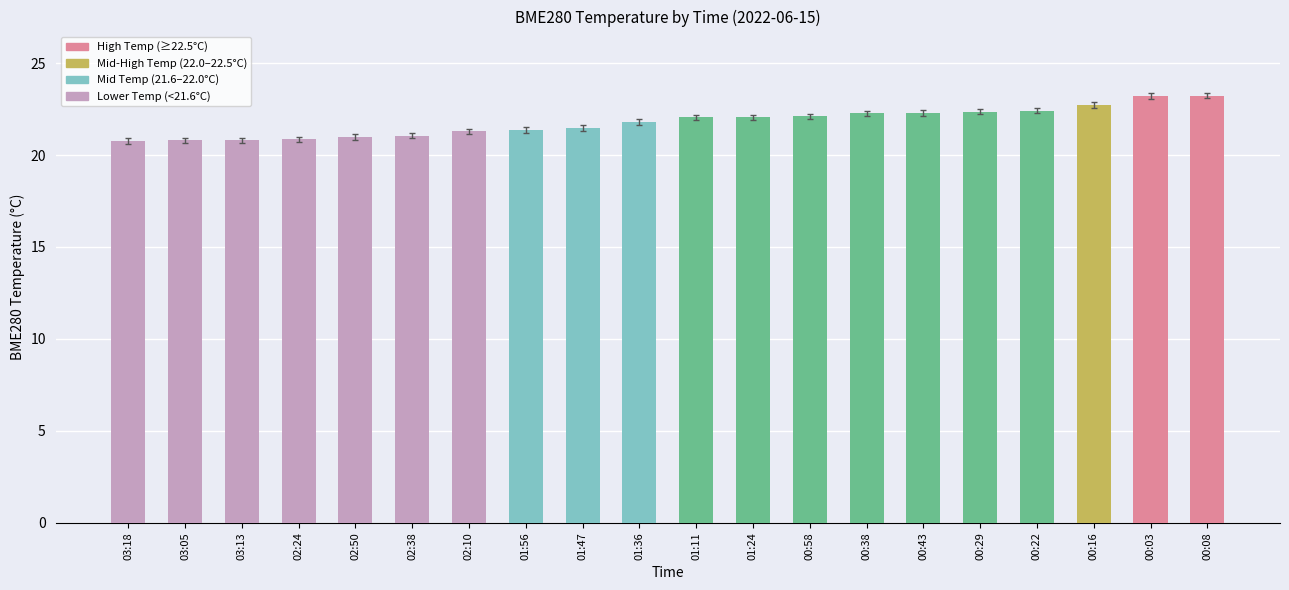

The value at 01:24 is 12.9. True or false?

False